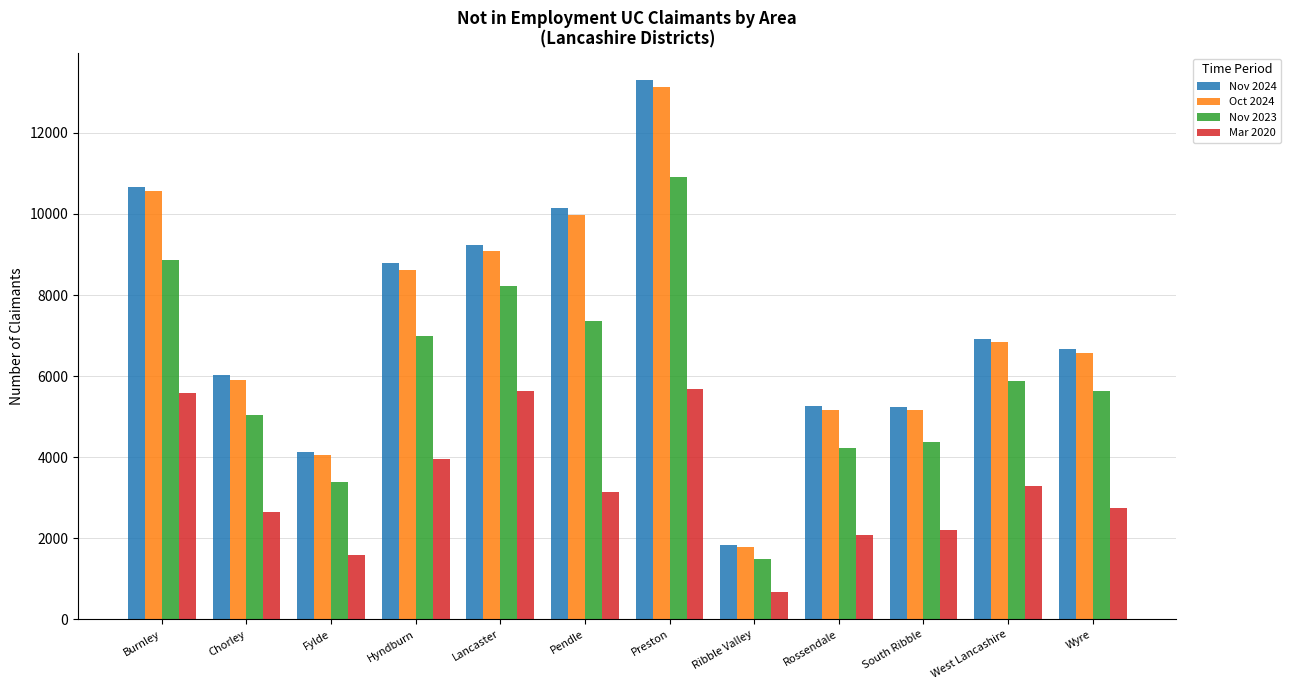

At which category is the sum across all series the highest?

Preston